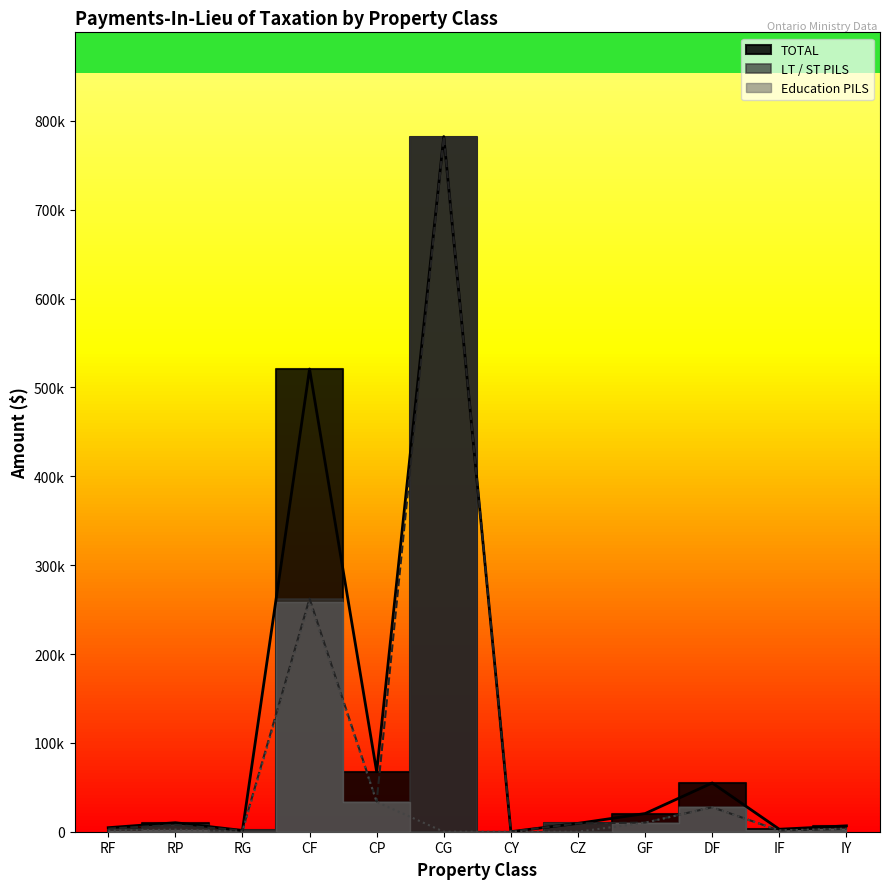

What is the difference between the second highest and second lowest values in the TOTAL series?

519317